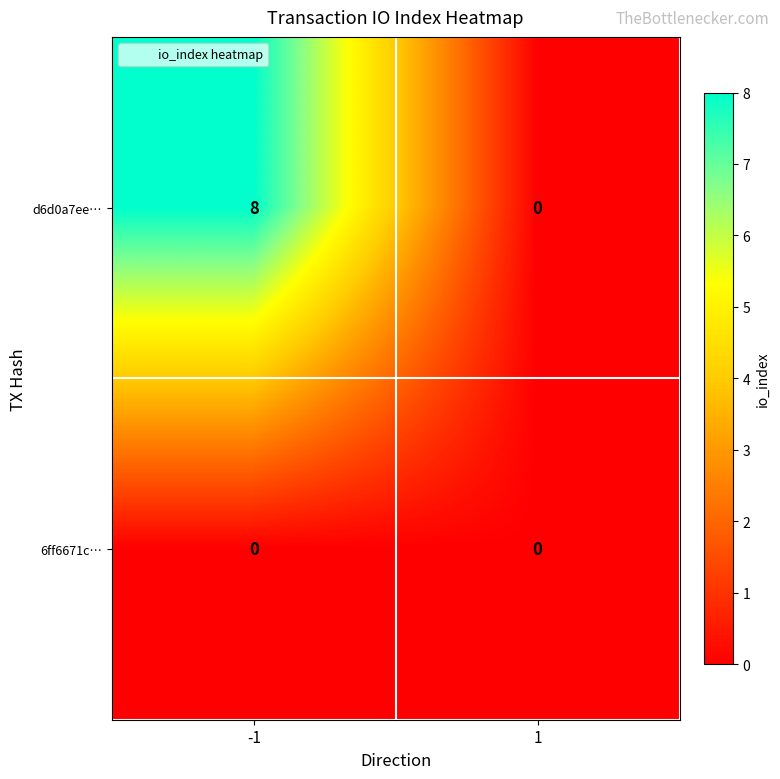

Is it true that d6d0a7ee… equals 0 at 1?

True